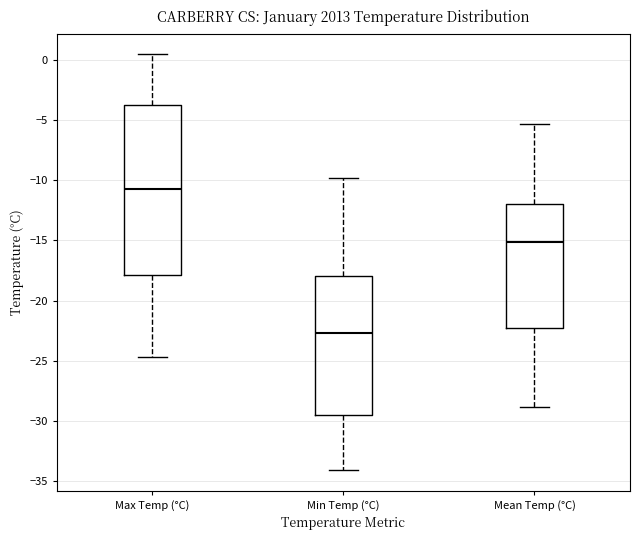

Reading left to right, transcribe this box plot: for each box, give where its median line is, the range the box spans, and where its two whiskers end, as read against the y-axis. The values are not printed on the chart, so give them approximately, as read against the axis.

Max Temp (°C): median -10.5, box -18.0 to -3.5, whiskers -24.5 to 0.5
Min Temp (°C): median -22.5, box -29.5 to -18.0, whiskers -34.0 to -10.0
Mean Temp (°C): median -15.0, box -22.0 to -12.0, whiskers -29.0 to -5.5